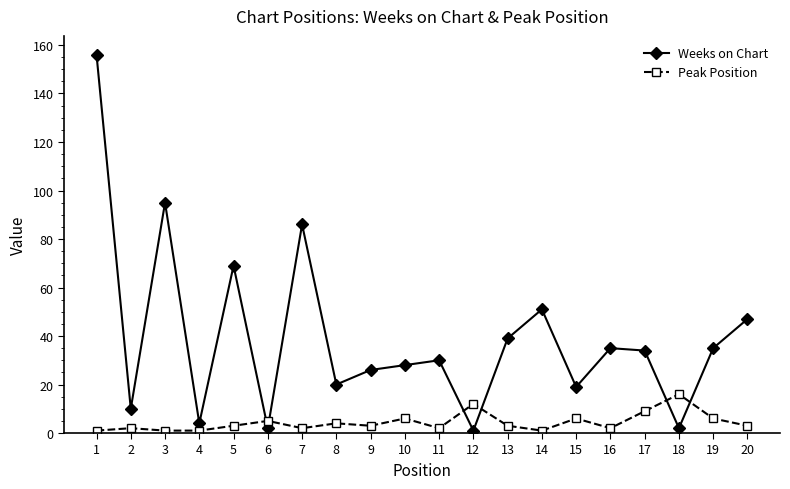

The Weeks on Chart series shows 53 at 16. True or false?

False